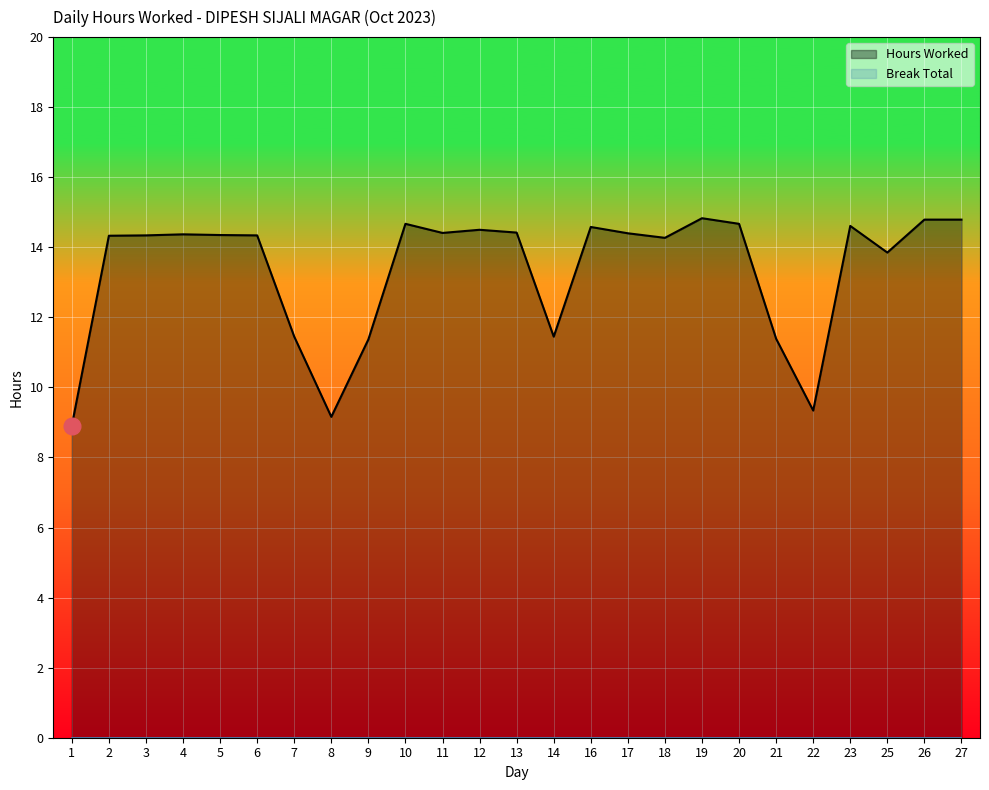

Where does the data first go above 14?

2